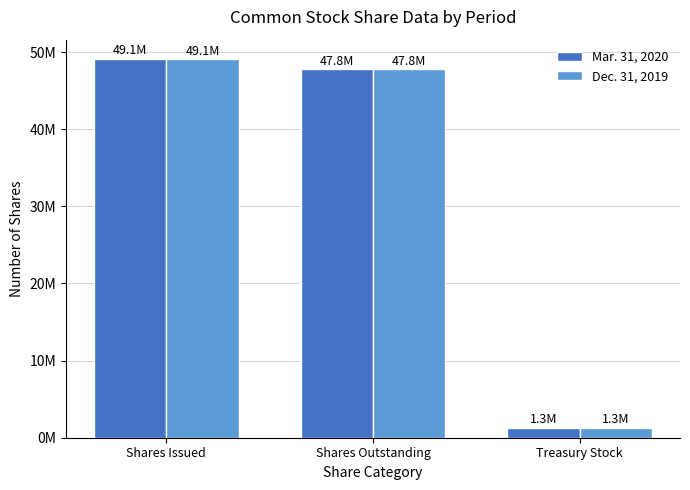

Which series has the largest total across all categories?

Mar. 31, 2020